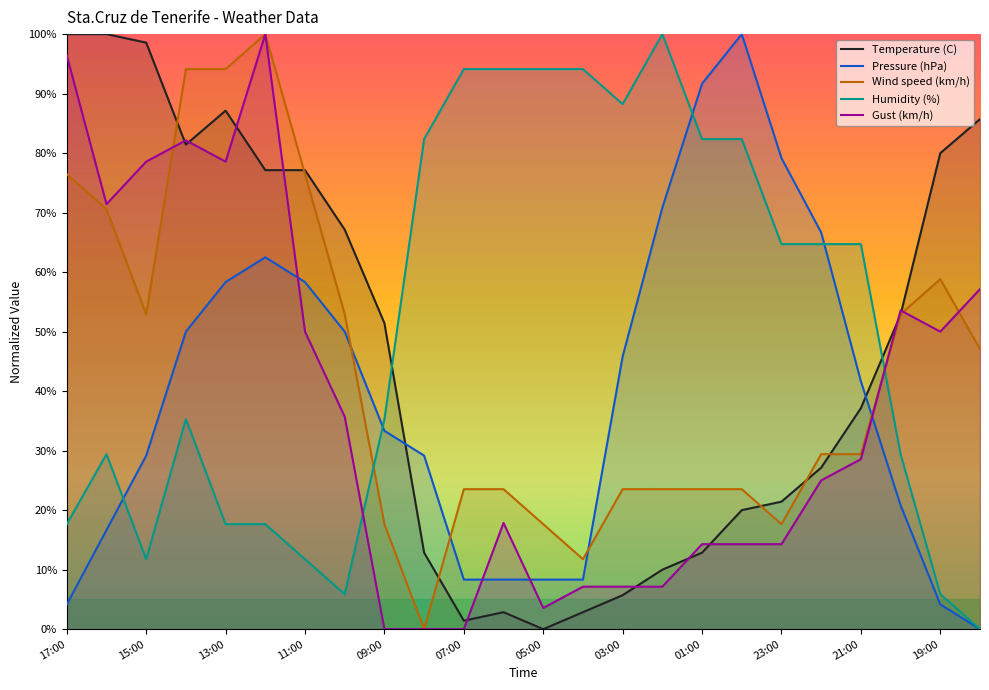

In Temperature (C), how many points are lower than both neighbors (excluding endpoints)?

3